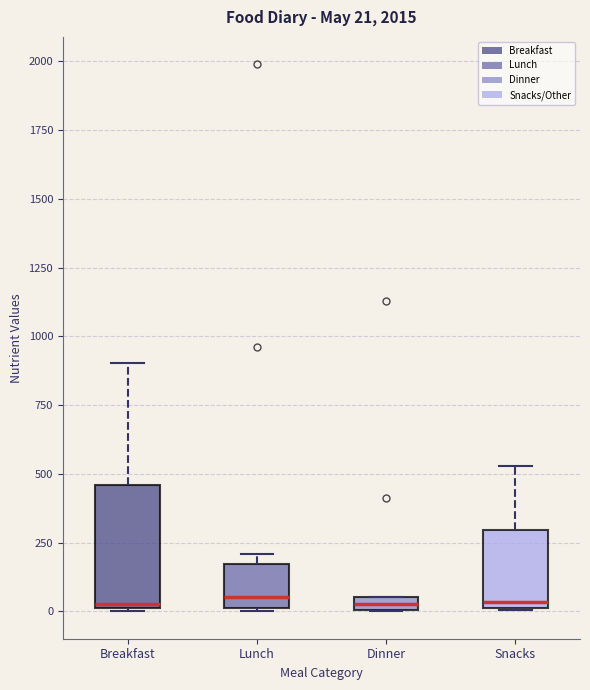

Comparing the boxes themselves (not the whiskers), which one is the tallest?

Breakfast